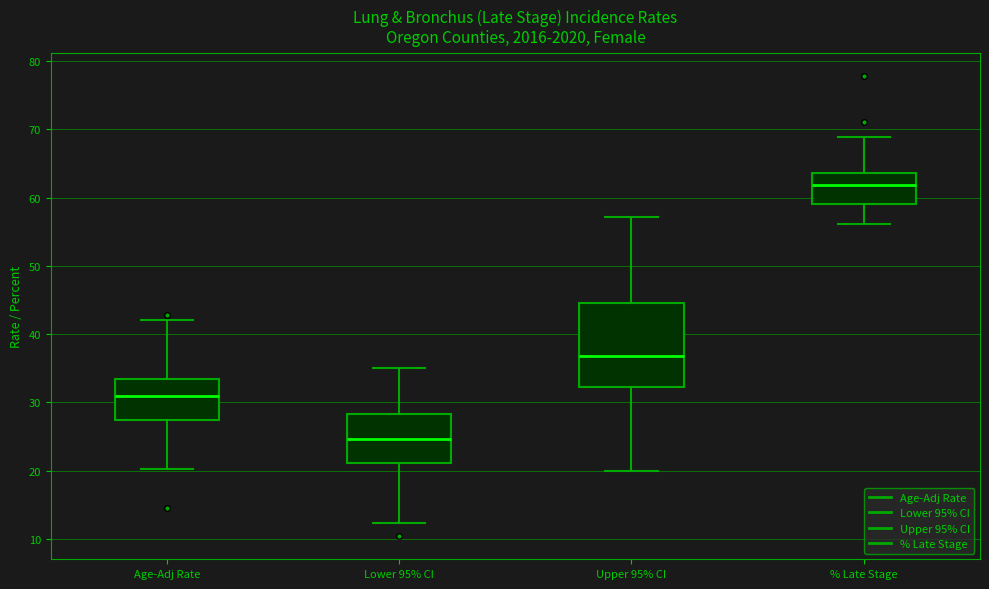

Reading left to right, transcribe this box plot: for each box, give where its median line is, the range the box spans, and where its two whiskers end, as read against the y-axis. The values are not printed on the chart, so give them approximately, as read against the axis.

Age-Adj Rate: median 31, box 27 to 33, whiskers 20 to 42
Lower 95% CI: median 25, box 21 to 28, whiskers 12 to 35
Upper 95% CI: median 37, box 32 to 45, whiskers 20 to 57
% Late Stage: median 62, box 59 to 64, whiskers 56 to 69